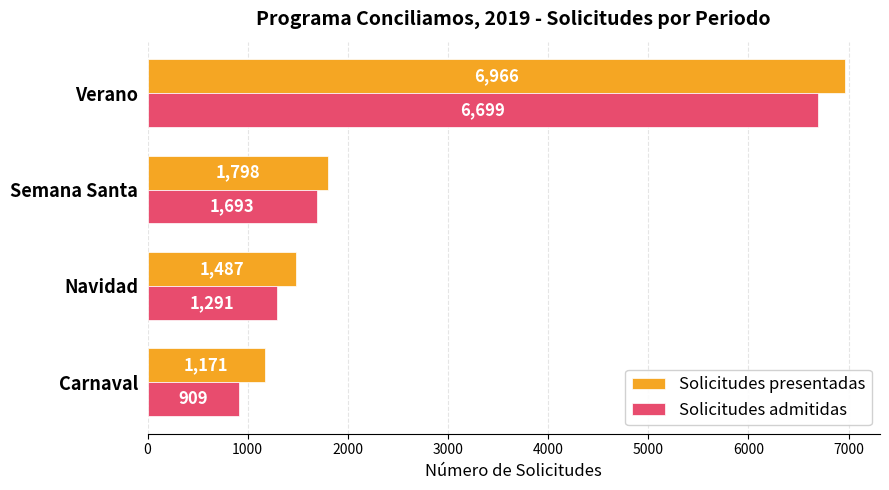

At which category is the sum across all series the highest?

Verano